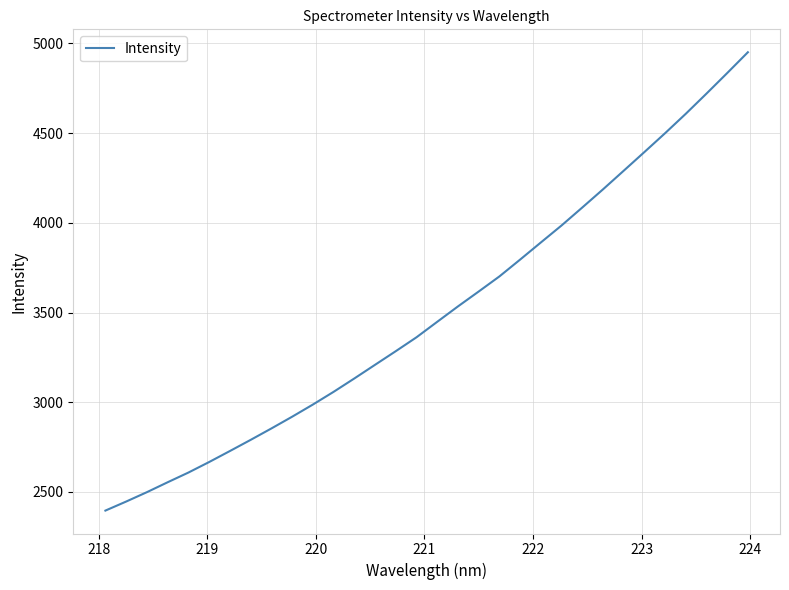

What is the difference between the maximum and minimum values?

2555.1